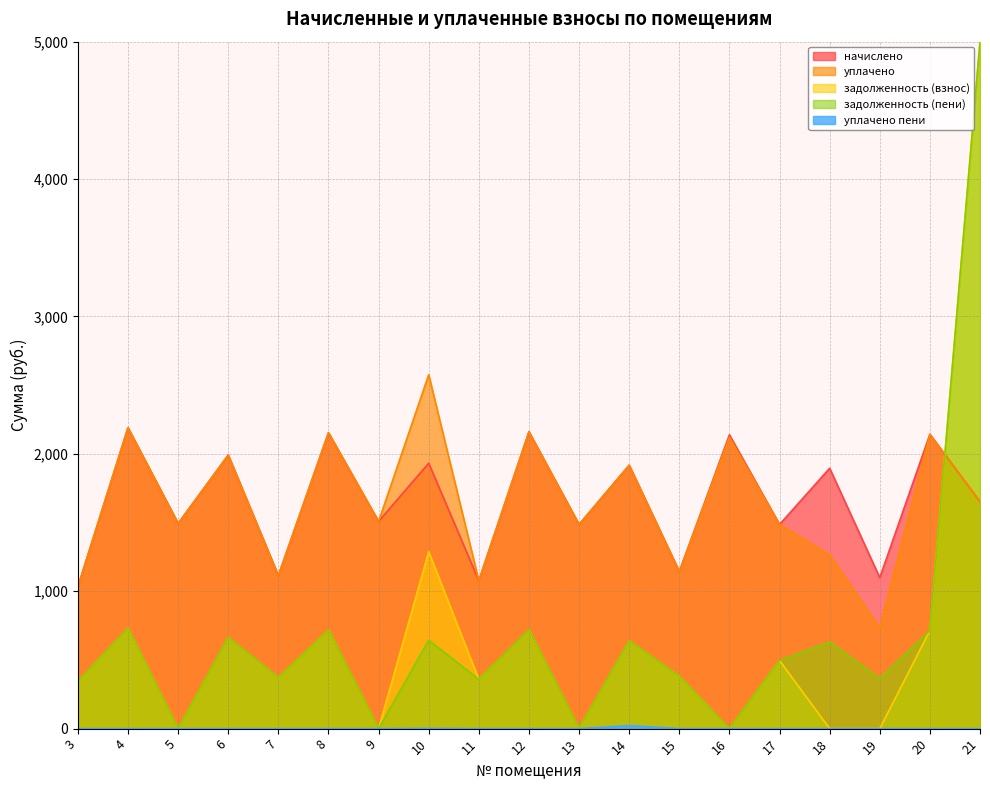

Is it true that уплачено equals 851.1 at 5?

False